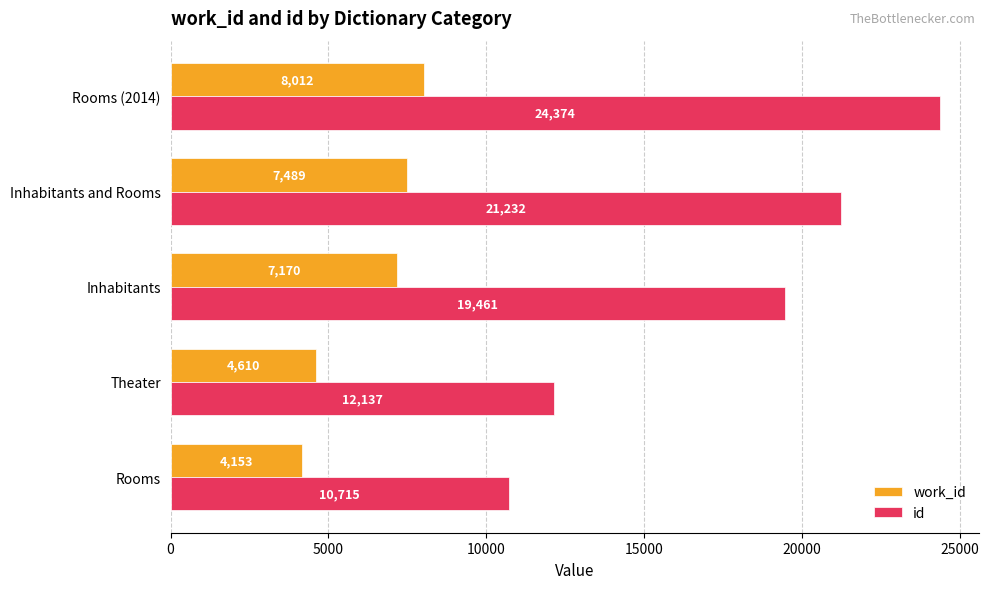

What is the sum of the work_id values at Inhabitants and Rooms?

11323